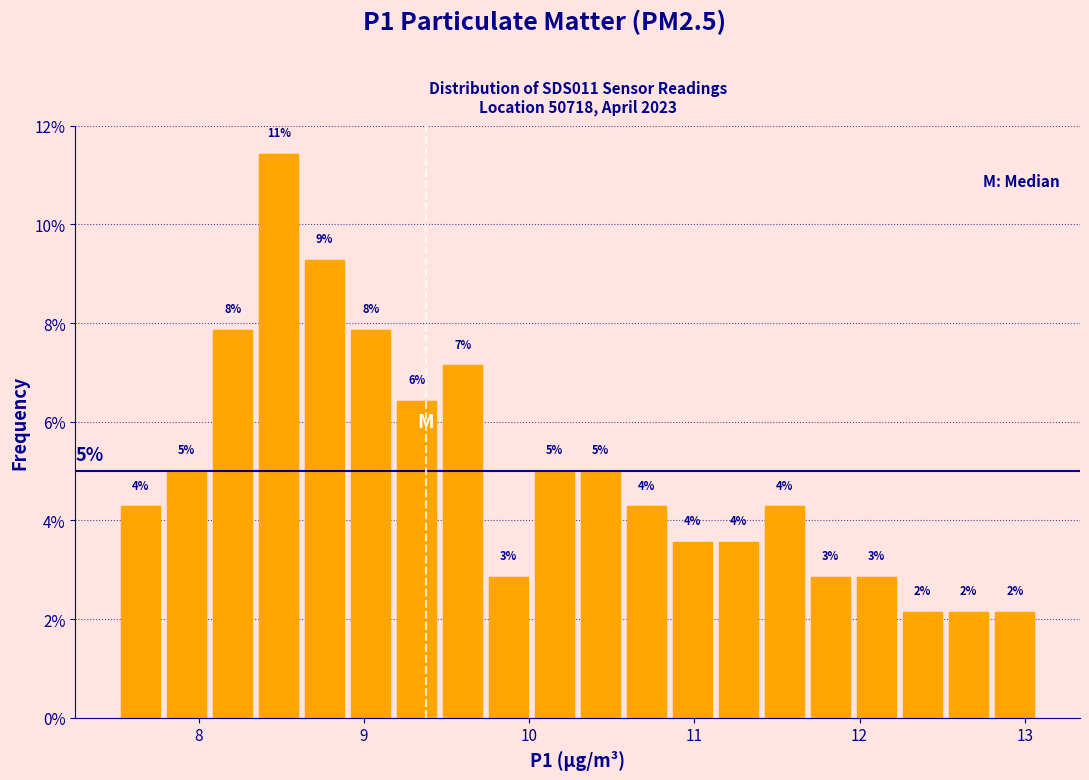

Around what value on the x-axis is the tallest bar? Give the approximate position of its centre, as read against the axis.

8.5